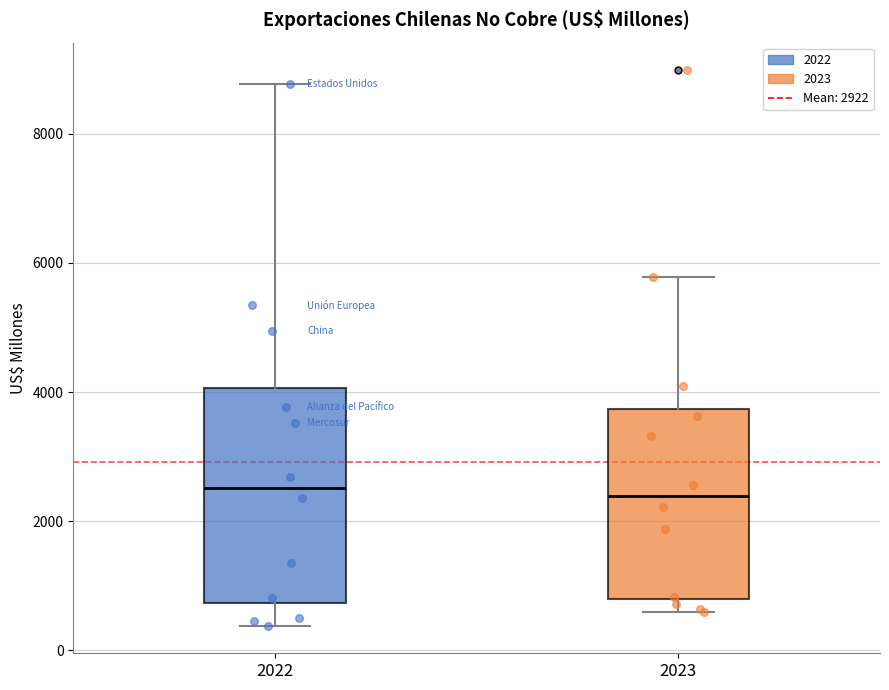

Which box is the tallest, from its lower edge to its upper edge?

2022